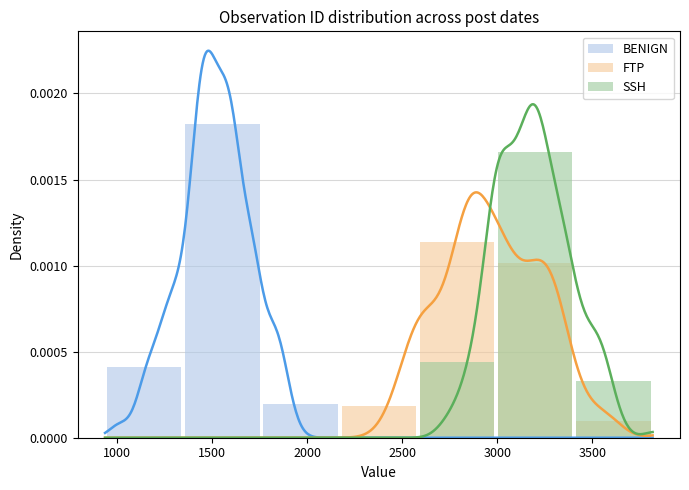

List the series in order of their overall mean, lowest first.

FTP, SSH, BENIGN